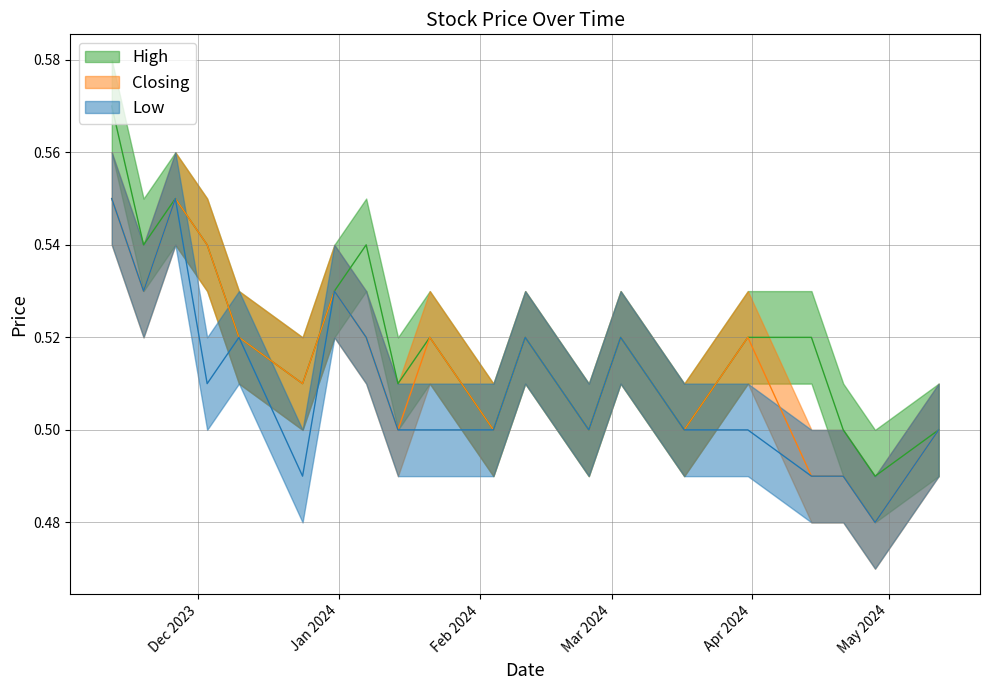

How many Closing values are between 0 and 1?

20